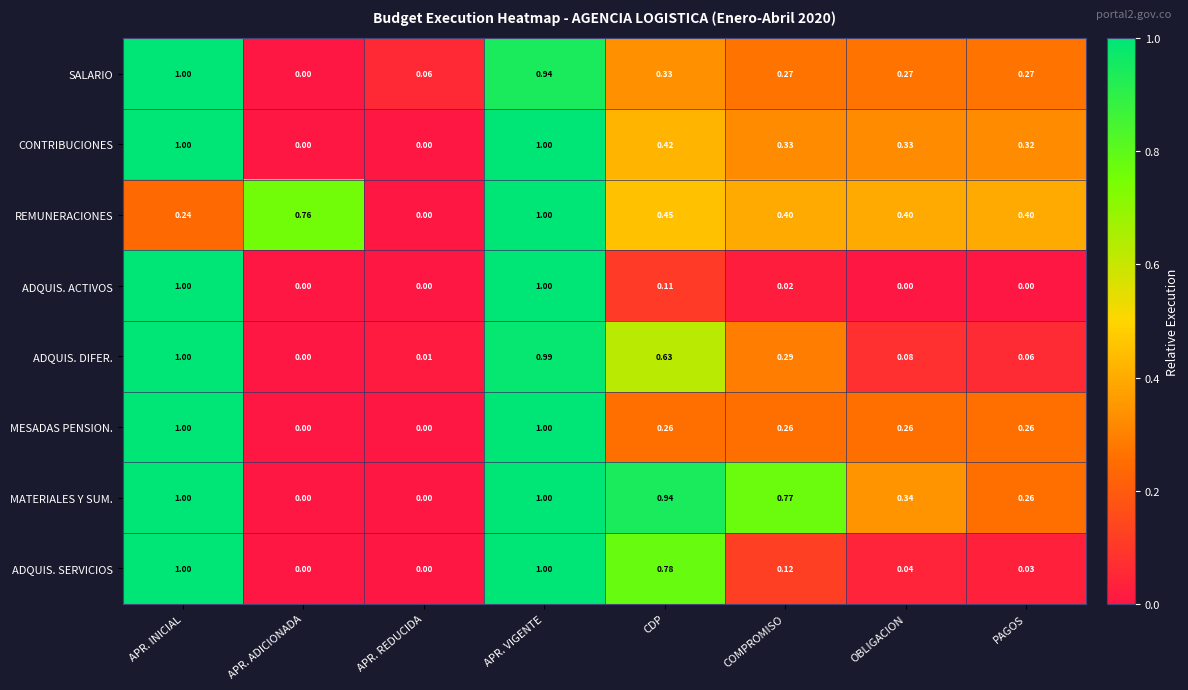

Which series changed the most between APR. REDUCIDA and COMPROMISO?

MATERIALES Y SUM.